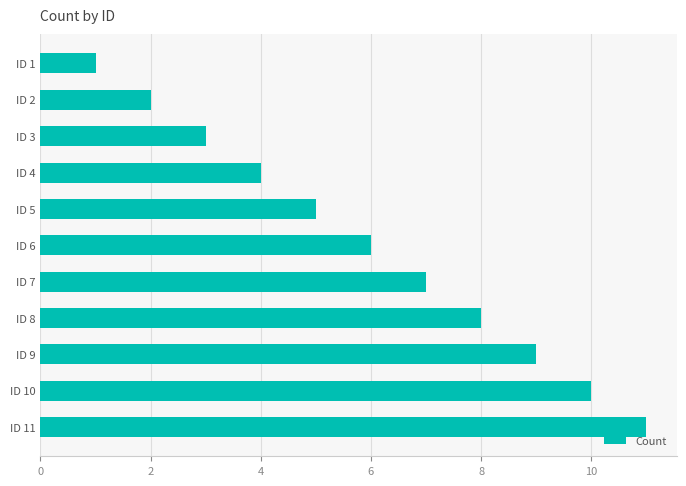

Rank the categories by value from lowest to highest.

ID 1, ID 2, ID 3, ID 4, ID 5, ID 6, ID 7, ID 8, ID 9, ID 10, ID 11